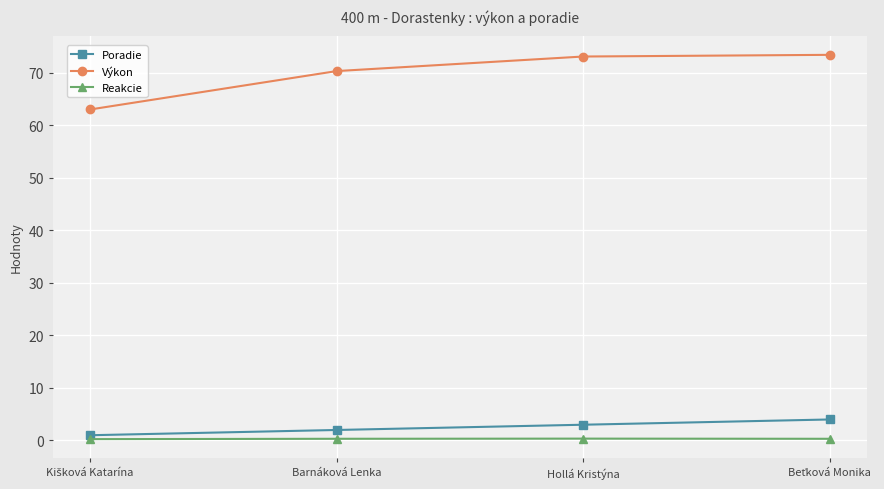

The Reakcie series shows 0.3 at Barnáková Lenka. True or false?

True